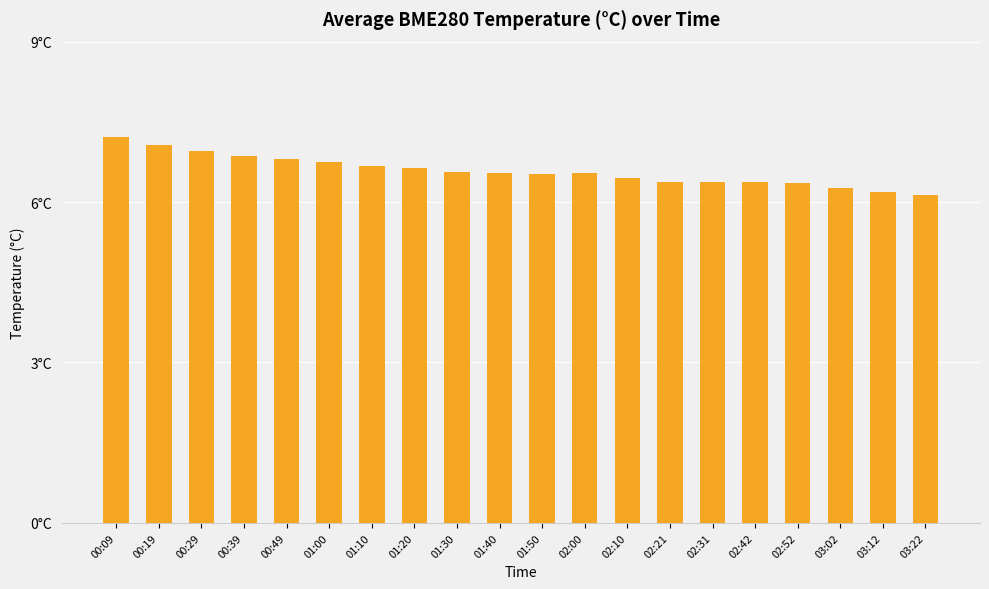

What is the label of the 7th bar from the right?

02:21